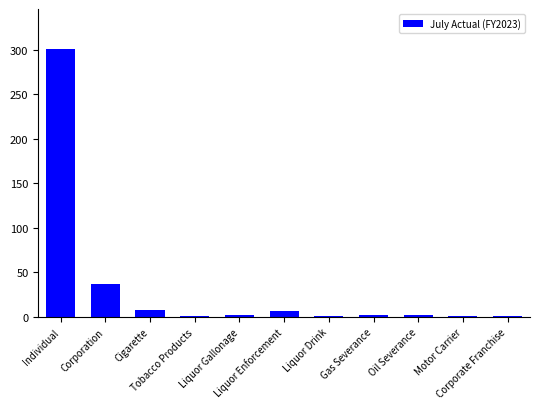

What is the maximum value shown in the chart?

300.5